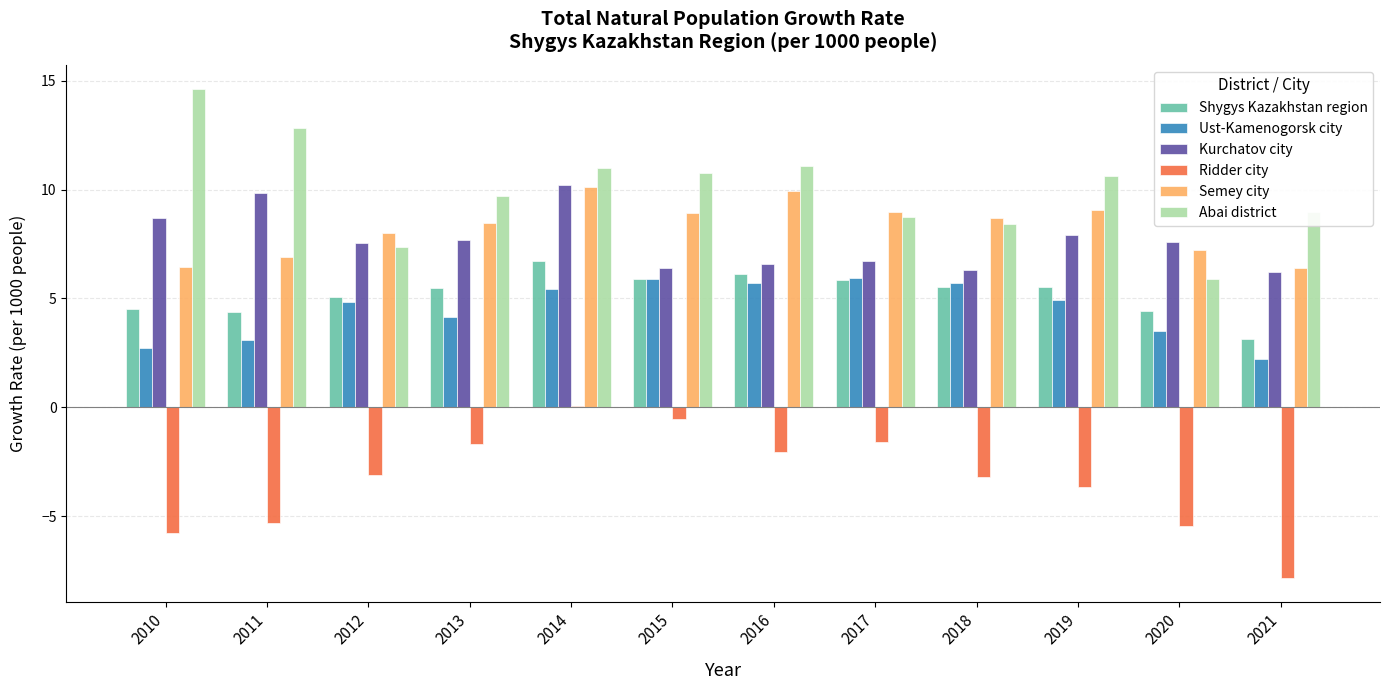

What value does the Ridder city series have at 2021?

-7.8